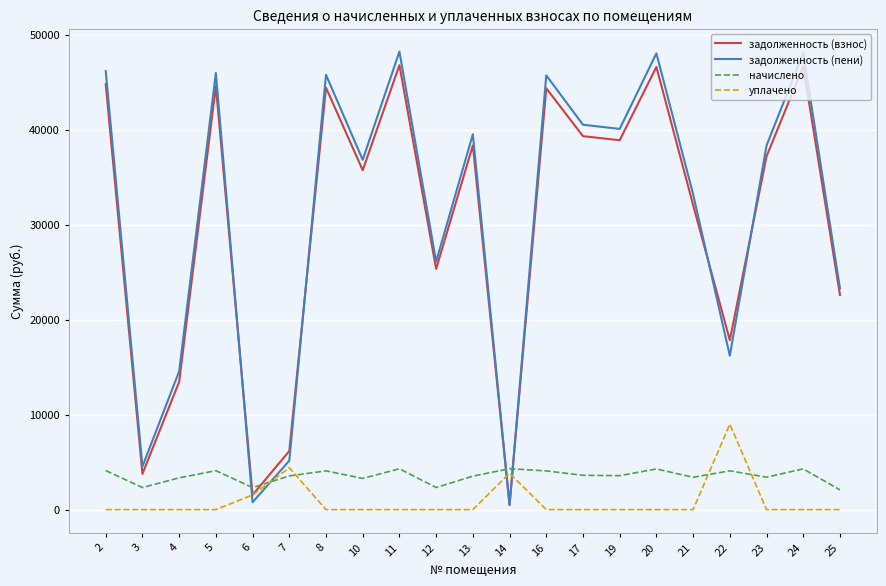

Count the number of data series in this chart.

4